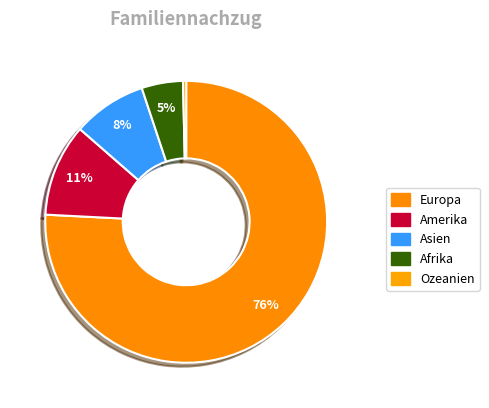

What is the largest slice in the pie chart?

Europa